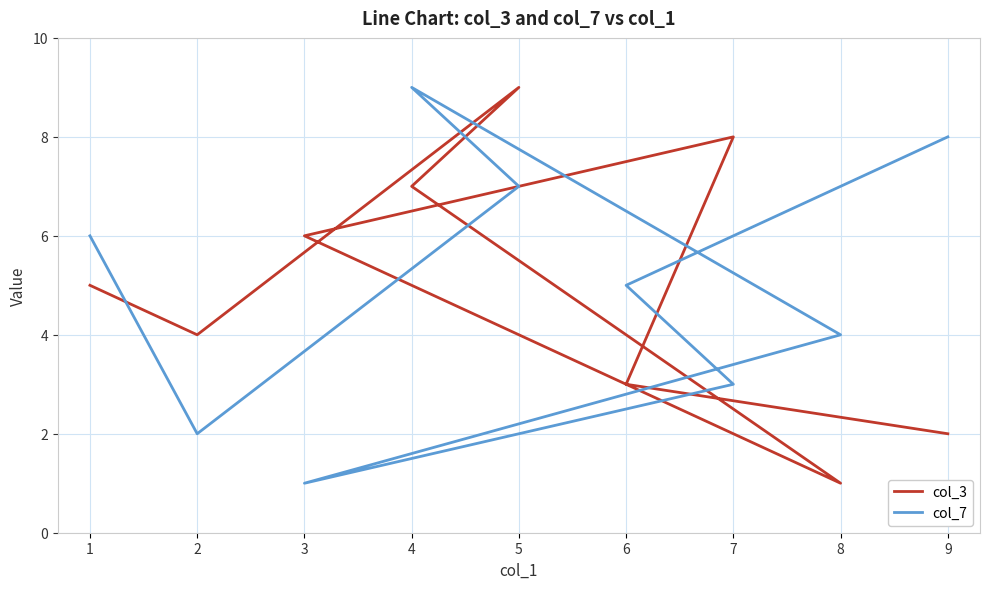

Count the number of categories in the chart.

9